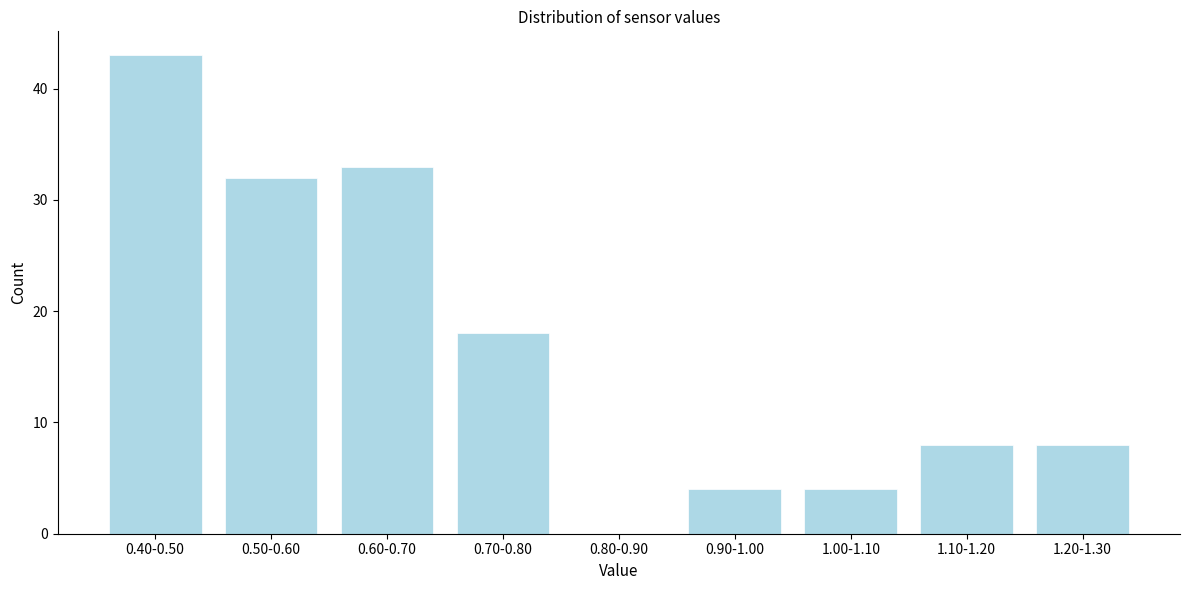

Reading right to left, list all the values displayed in this chart.

1.20-1.30=8	1.10-1.20=8	1.00-1.10=4	0.90-1.00=4	0.80-0.90=0	0.70-0.80=18	0.60-0.70=33	0.50-0.60=32	0.40-0.50=43